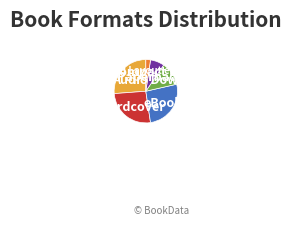

What is the smallest slice in the pie chart?

Fixed Layout eBook